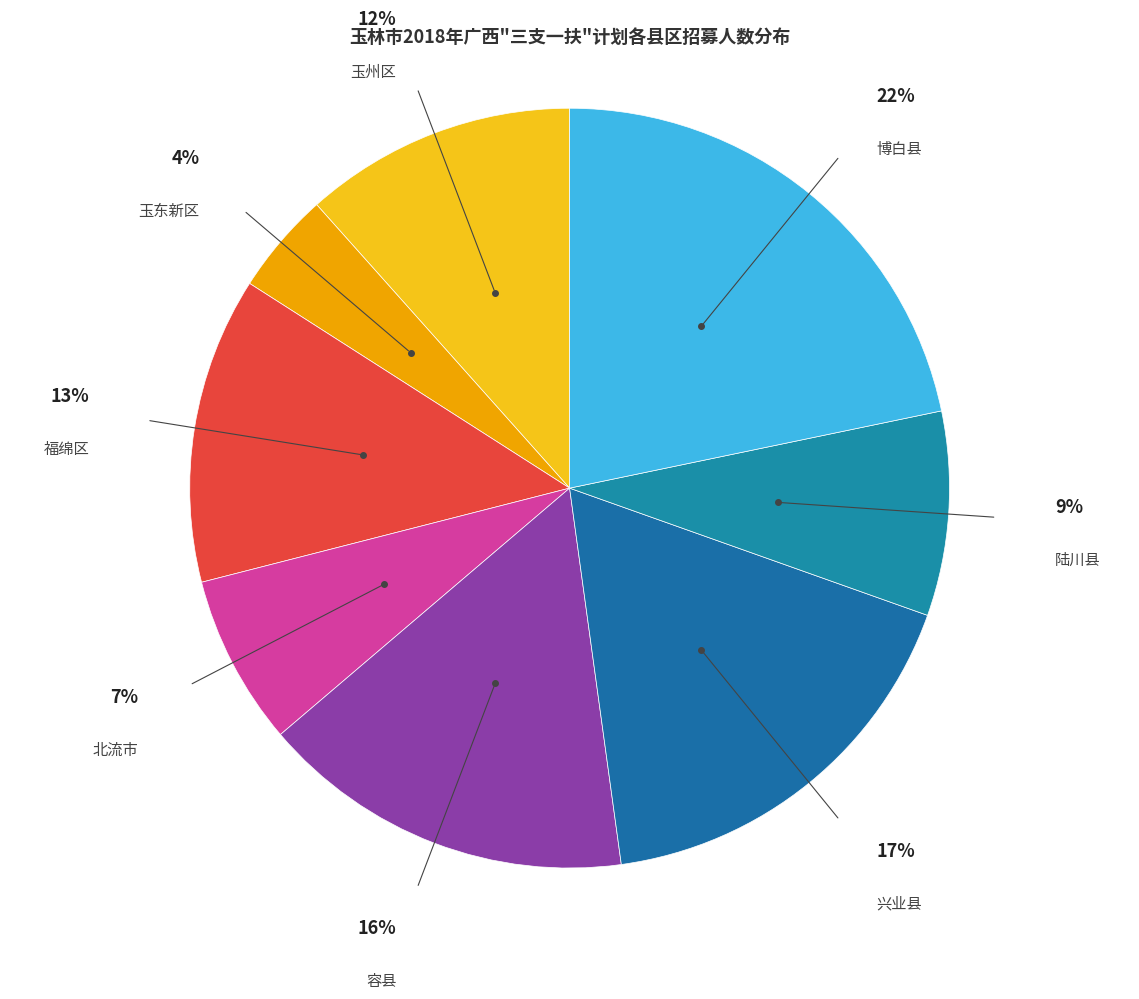

Which slice is the largest?

博白县